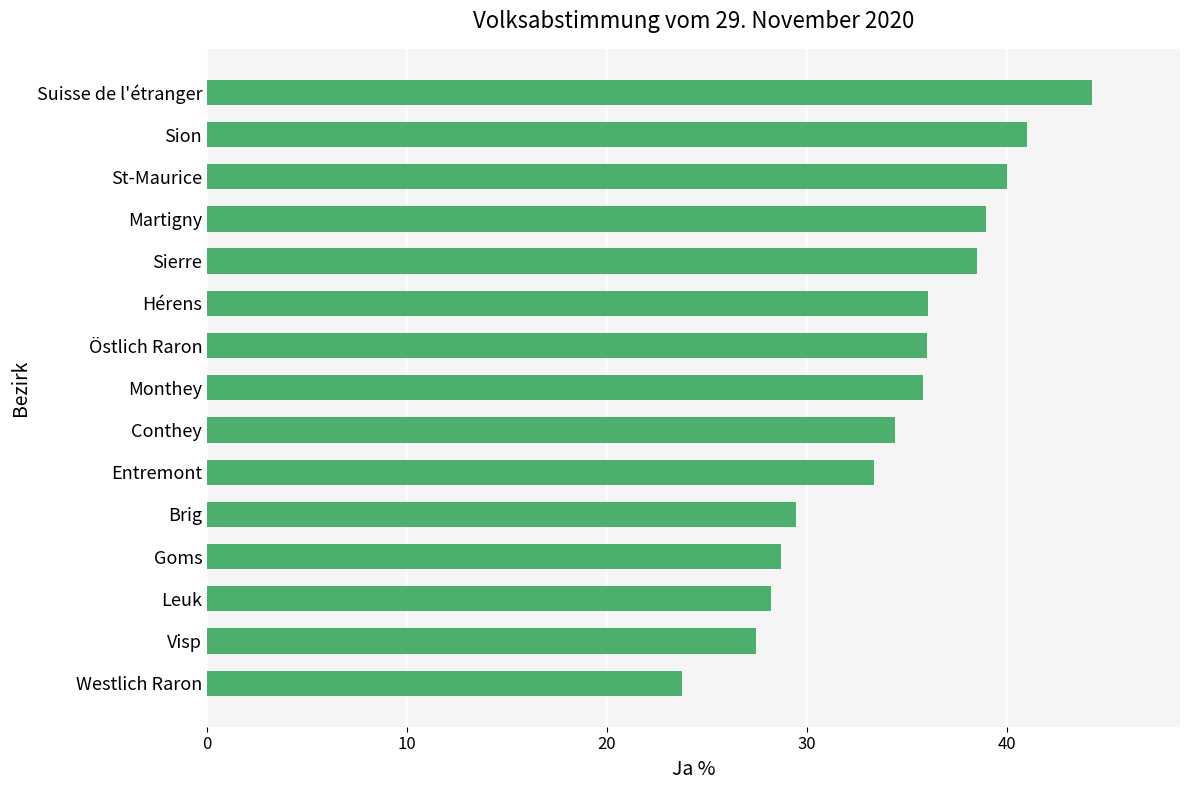

At which category does the chart reach its peak across all series?

Suisse de l'étranger